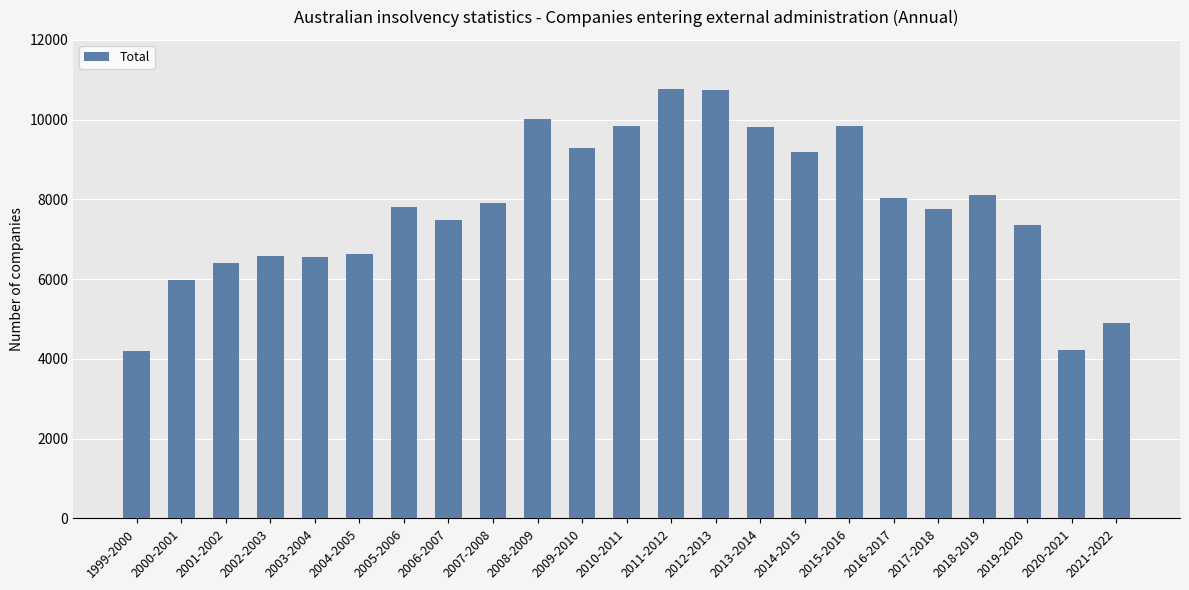

What is the label of the 3rd bar from the right?

2019-2020